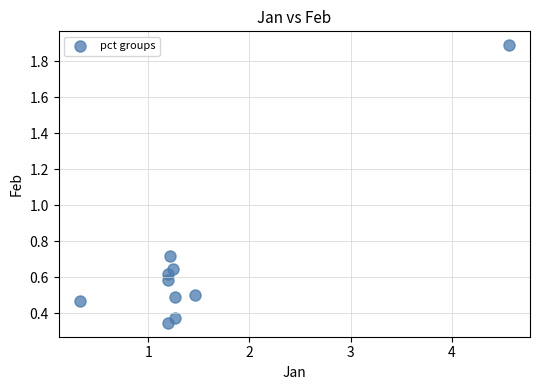

What is the average Y value?

0.7